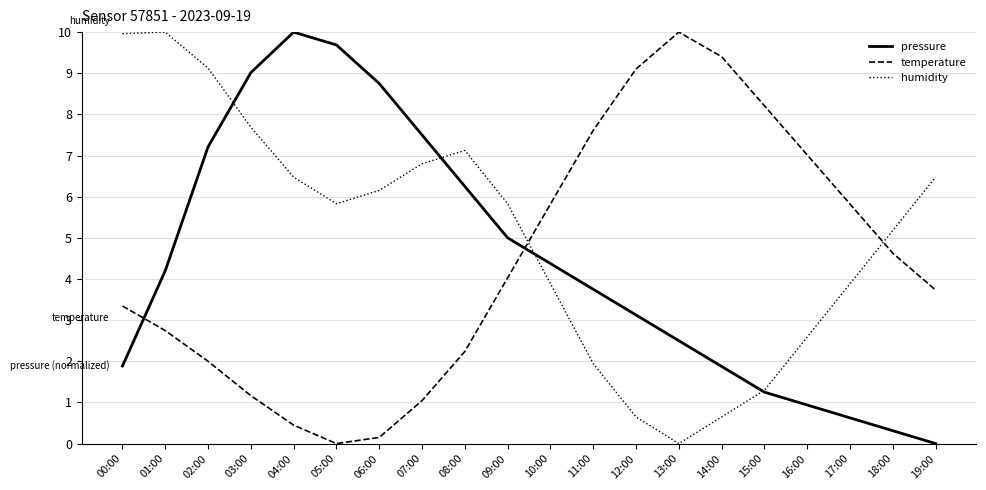

Where do temperature and pressure first cross each other?

00:00 and 01:00